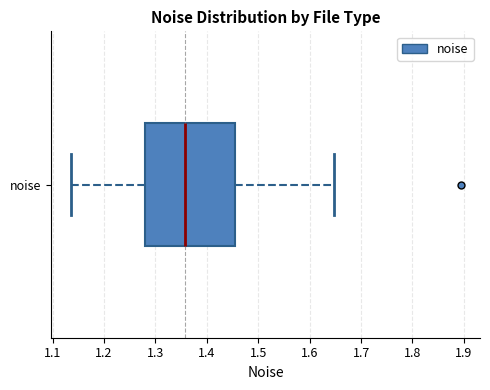

Read this box plot against the x-axis: the position of the median line, the range covered by the box, and the ends of both whiskers. The values are not printed on the chart, so give them approximately, as read against the axis.

median 1.36, box 1.28 to 1.45, whiskers 1.13 to 1.65